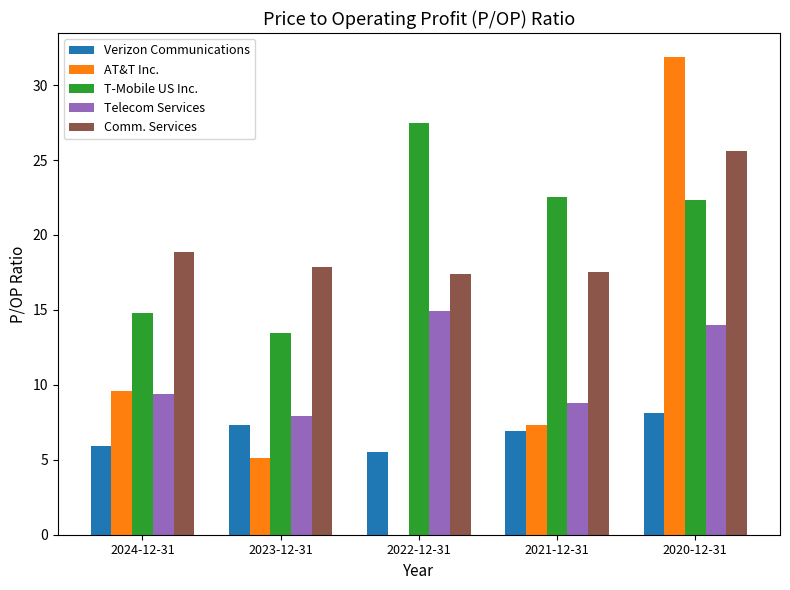

How many categories are shown in the chart?

5